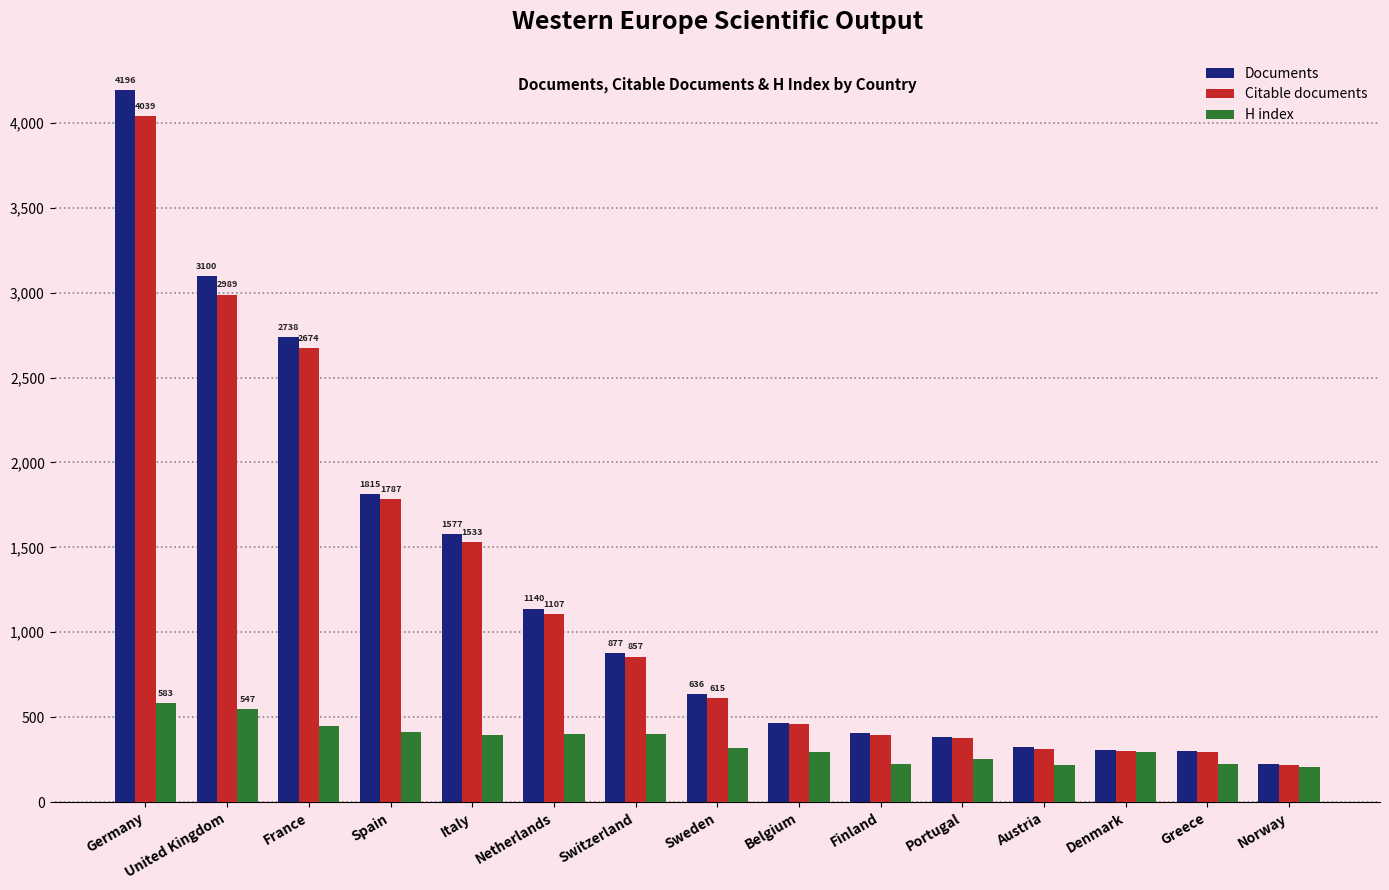

At which category is the sum across all series the highest?

Germany